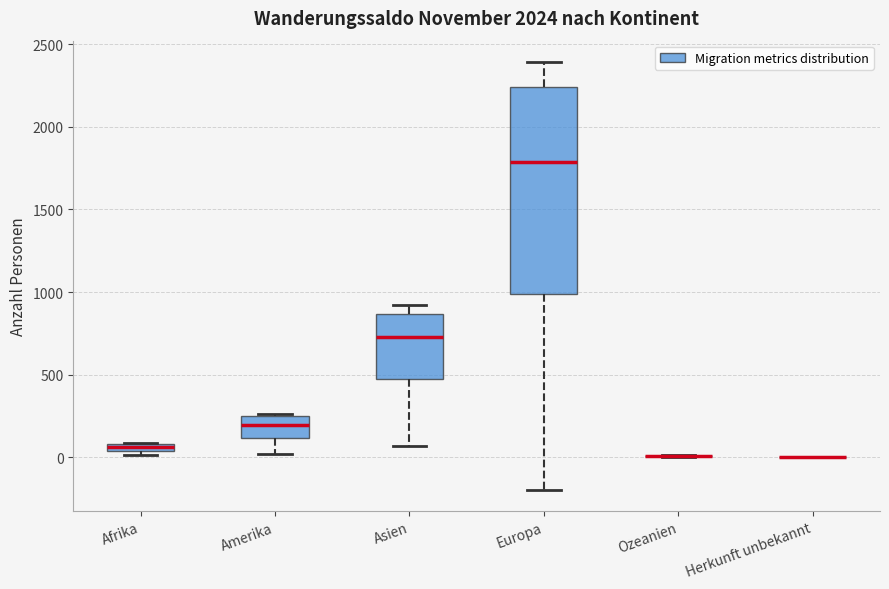

Comparing the boxes themselves (not the whiskers), which one is the tallest?

Europa